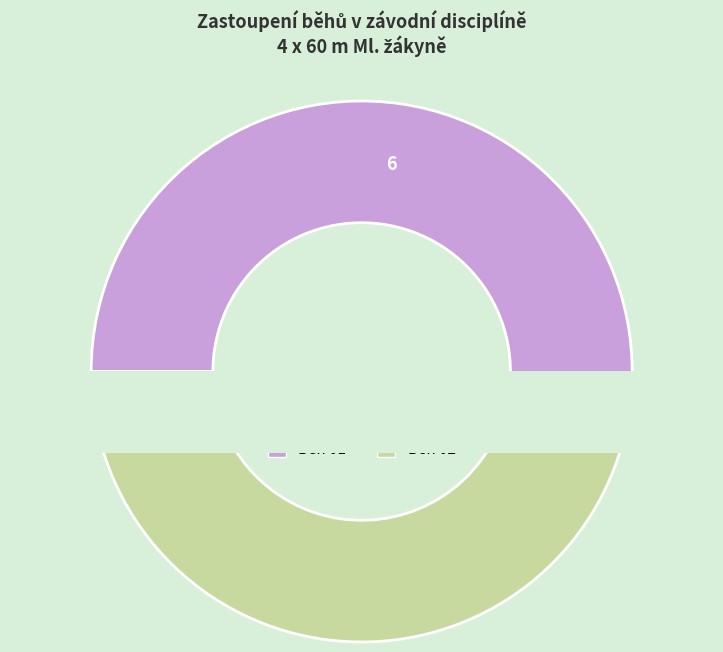

What is the total percentage of Běh 02 and Běh 01?

100.0%